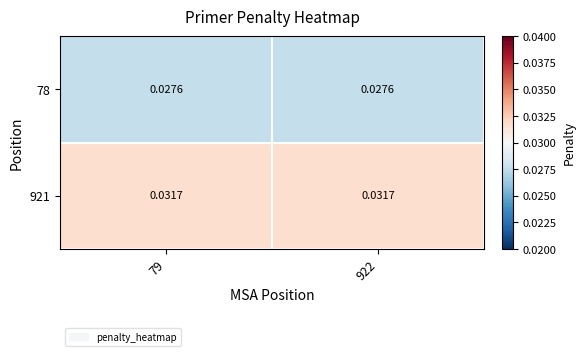

How many data points does each series have?

2